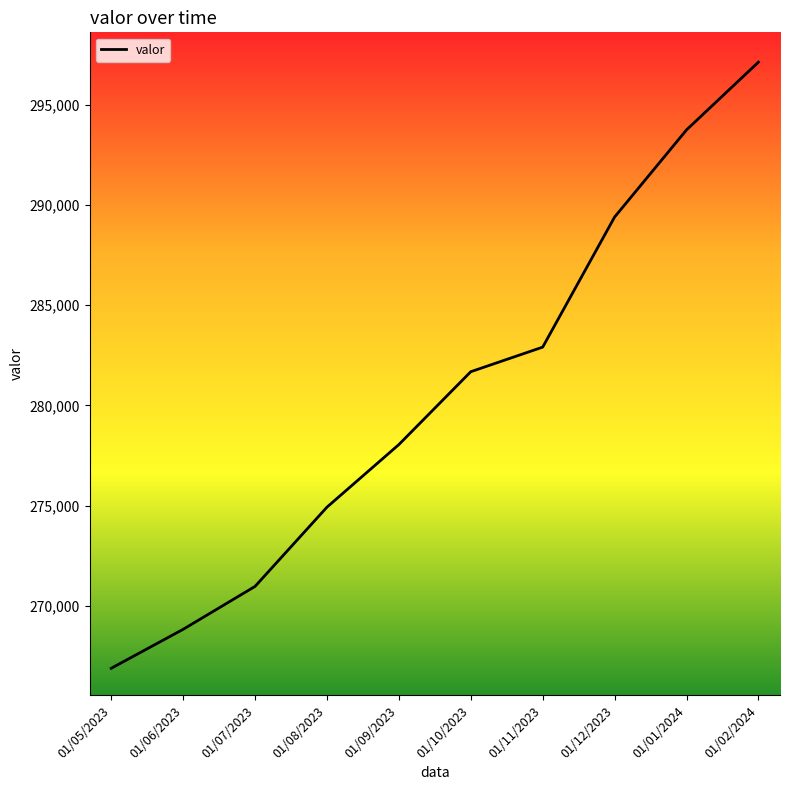

Between 01/08/2023 and 01/12/2023, which is larger?

01/12/2023